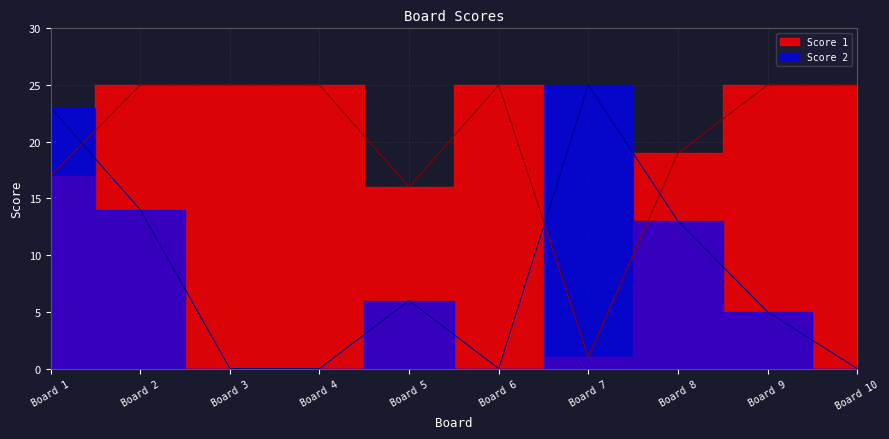

What is the value of the Score 1 point at the 8th from the left?

19